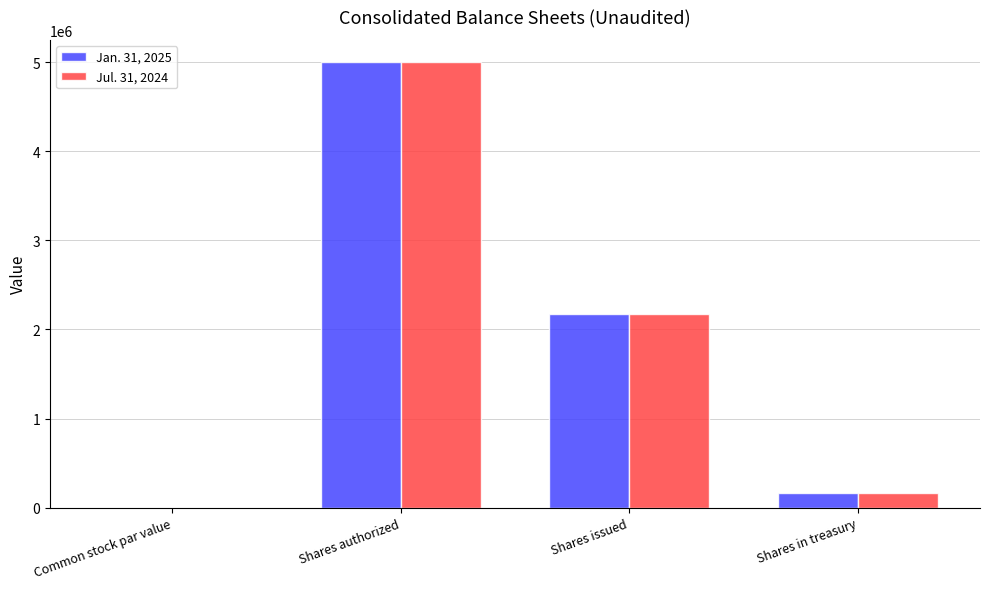

At which category is the sum across all series the highest?

Shares authorized